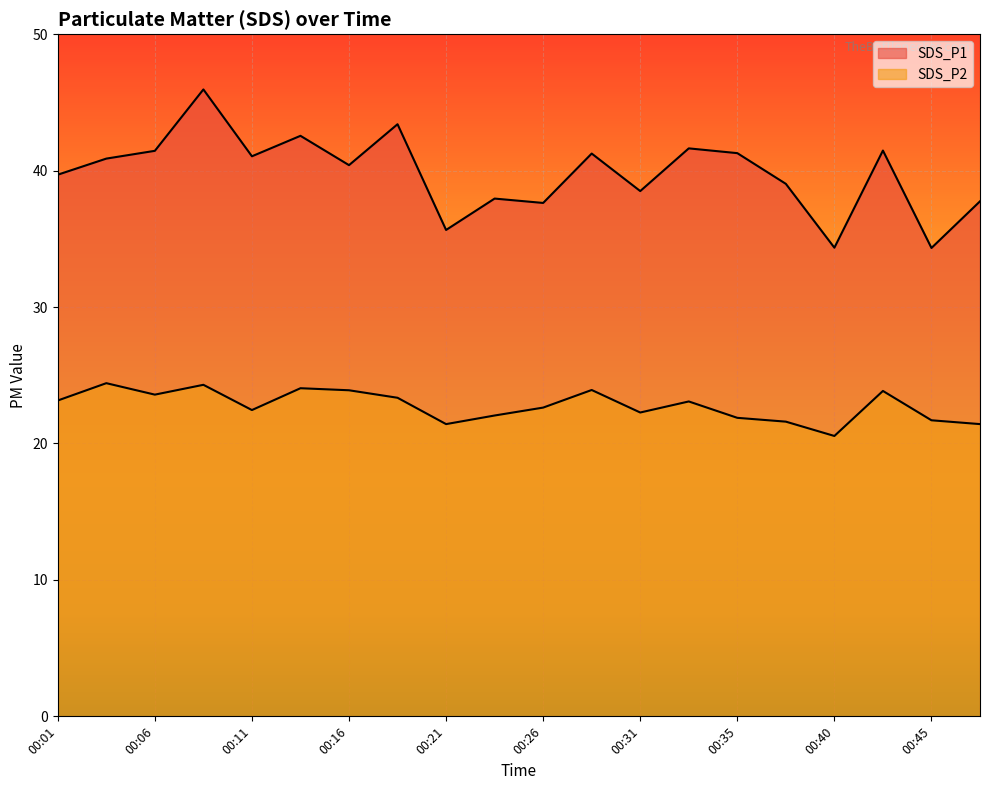

What are all the series names shown in the legend?

SDS_P1, SDS_P2